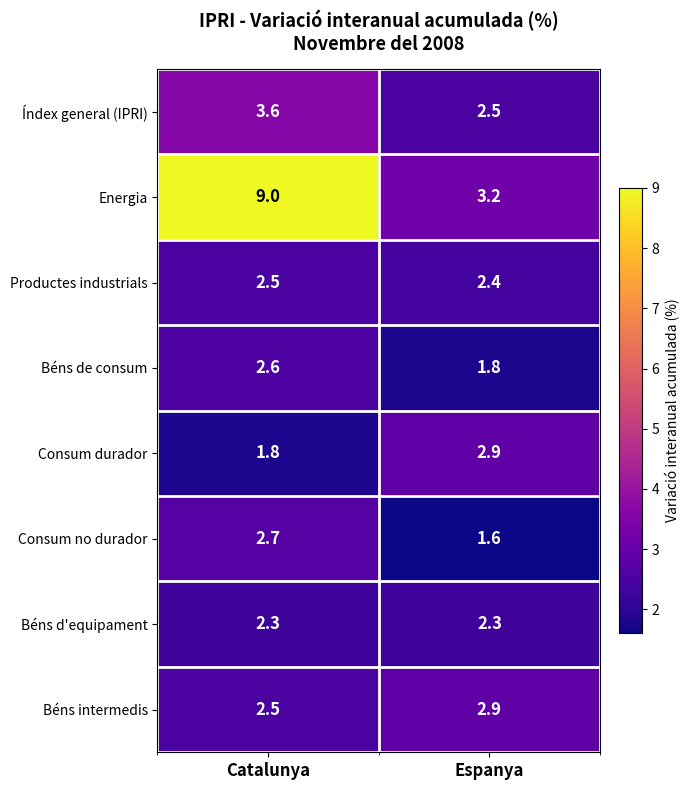

Rank the categories by Consum no durador value from lowest to highest.

Espanya, Catalunya